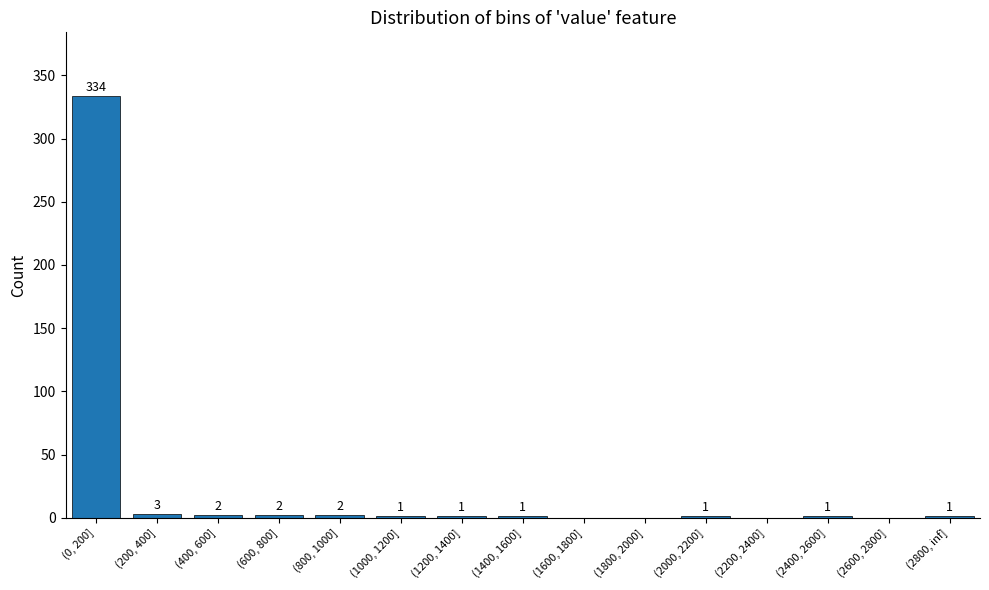

Where is the data nearest to the value 167?

(200, 400]